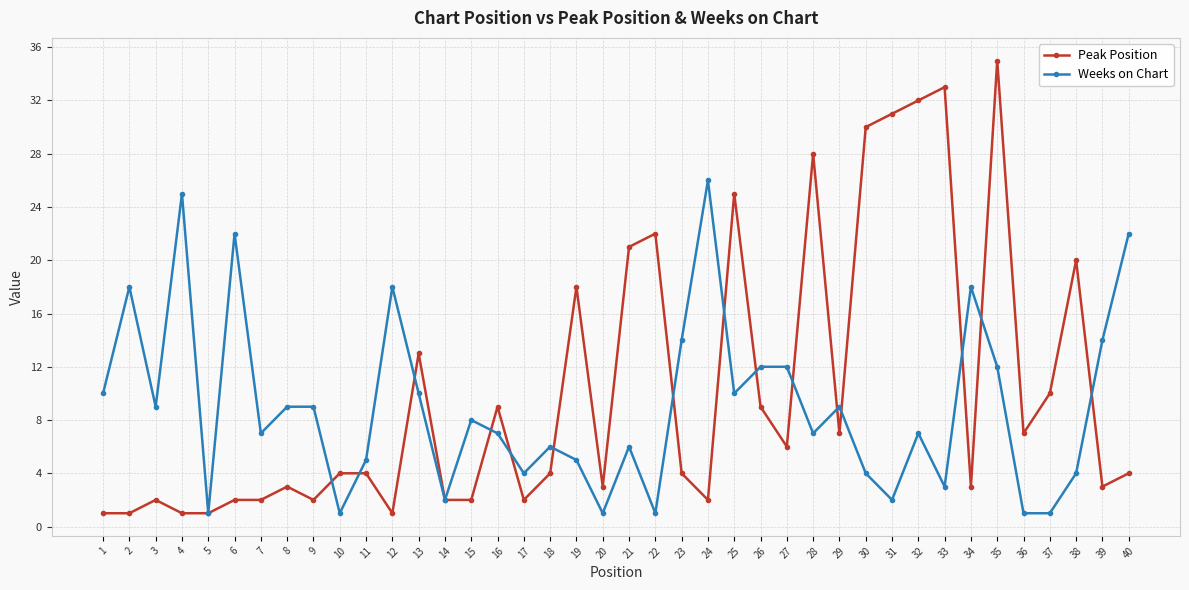

What is the value of the Peak Position point at the 37th from the left?

10